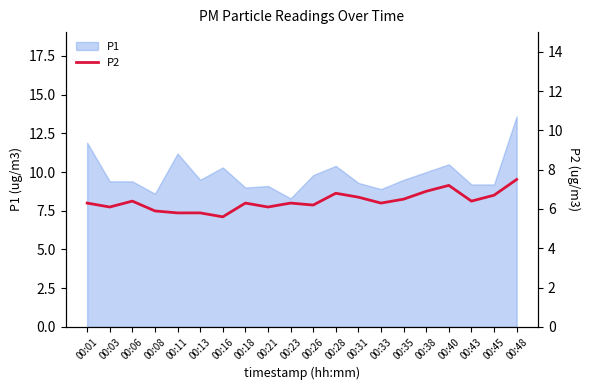

What is the sum of all values?

127.7